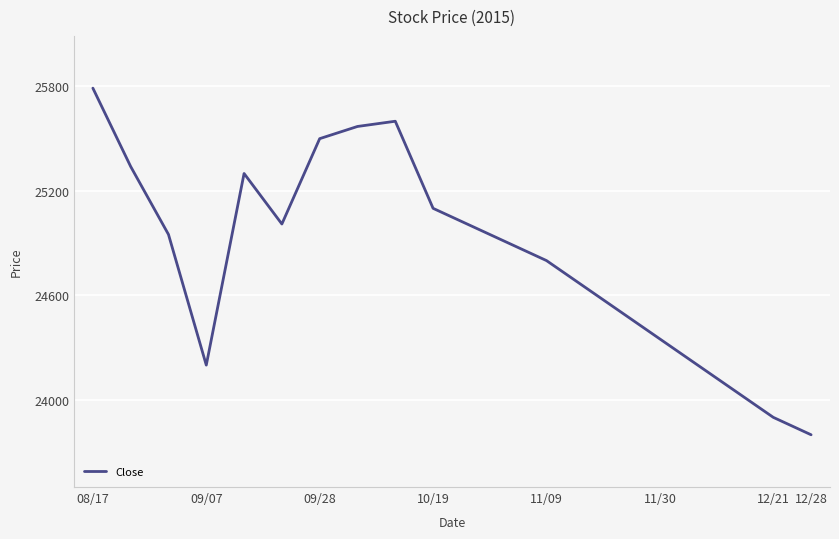

How many interior local valleys (lower than both neighbors) does the data have?

2